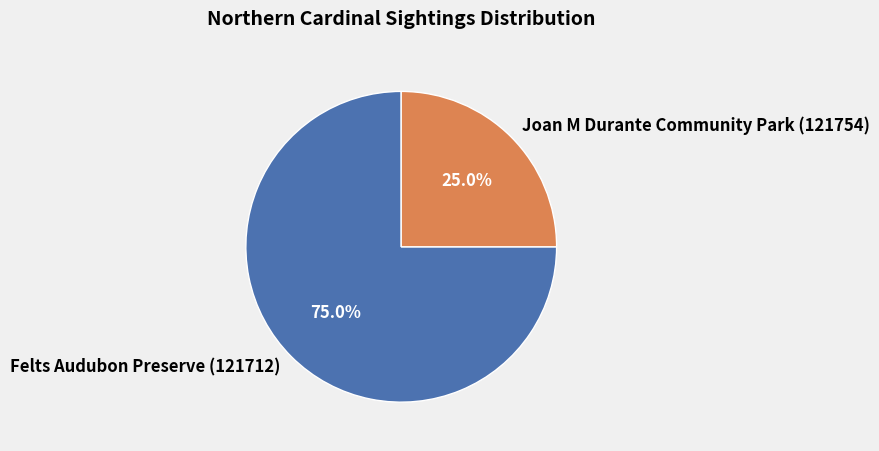

Approximately how many times larger is the value at Joan M Durante Community Park (121754) compared to Felts Audubon Preserve (121712)?

0.3